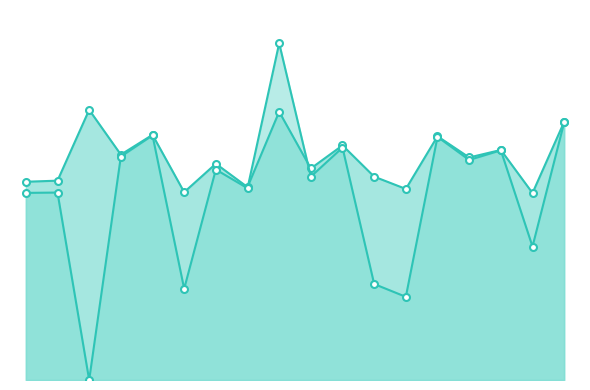

What is the total value across all series at 7?

540.7